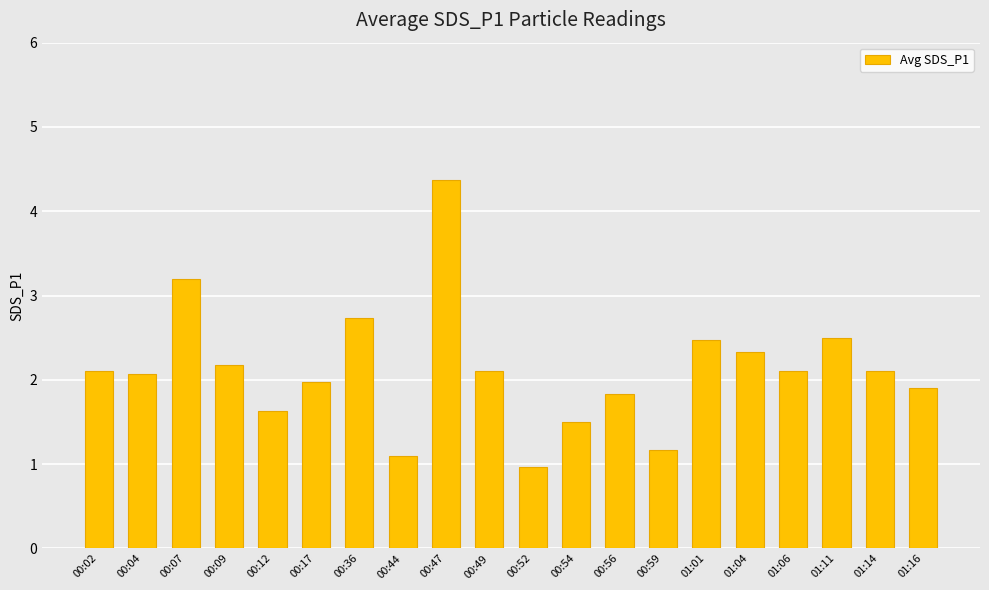

How many series are shown in this chart?

1